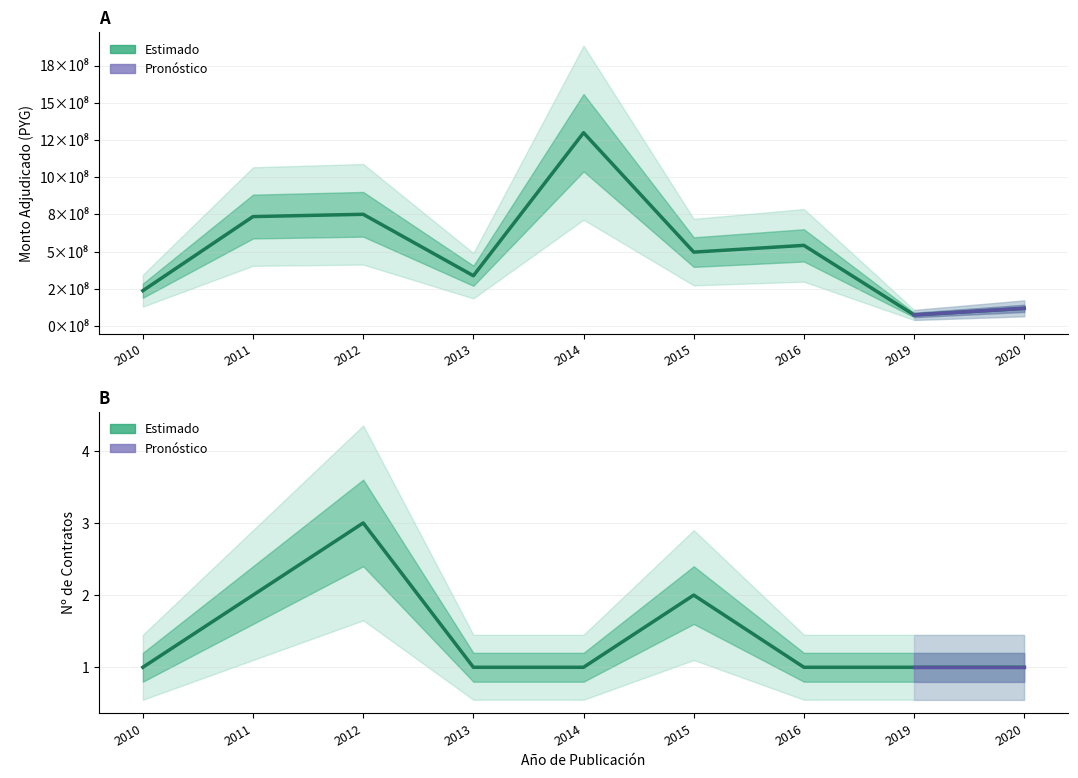

Is it true that the value at 2015 is 186058788?

False